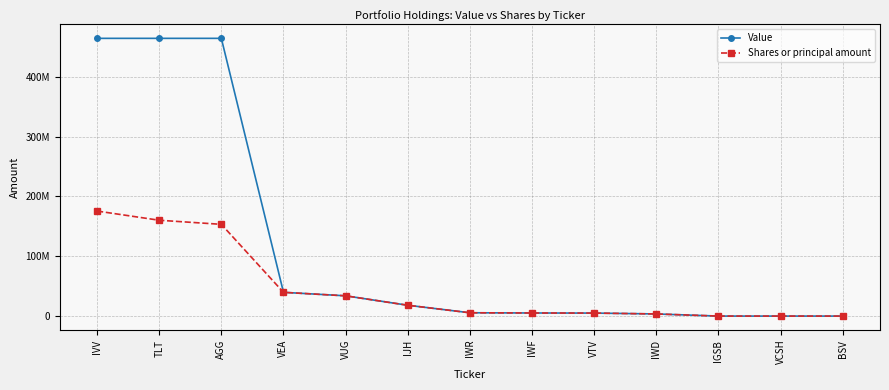

Where is the first local maximum for Value?

TLT